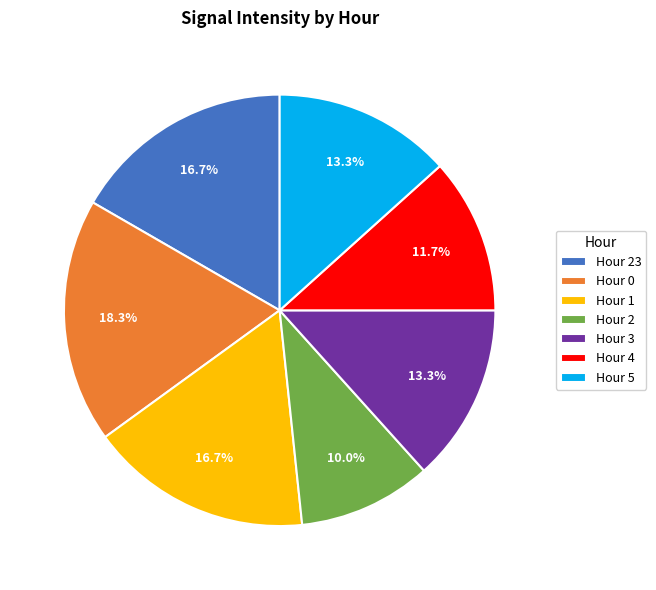

To the nearest percent, what is the combined percentage of Hour 23 and Hour 2?

27%